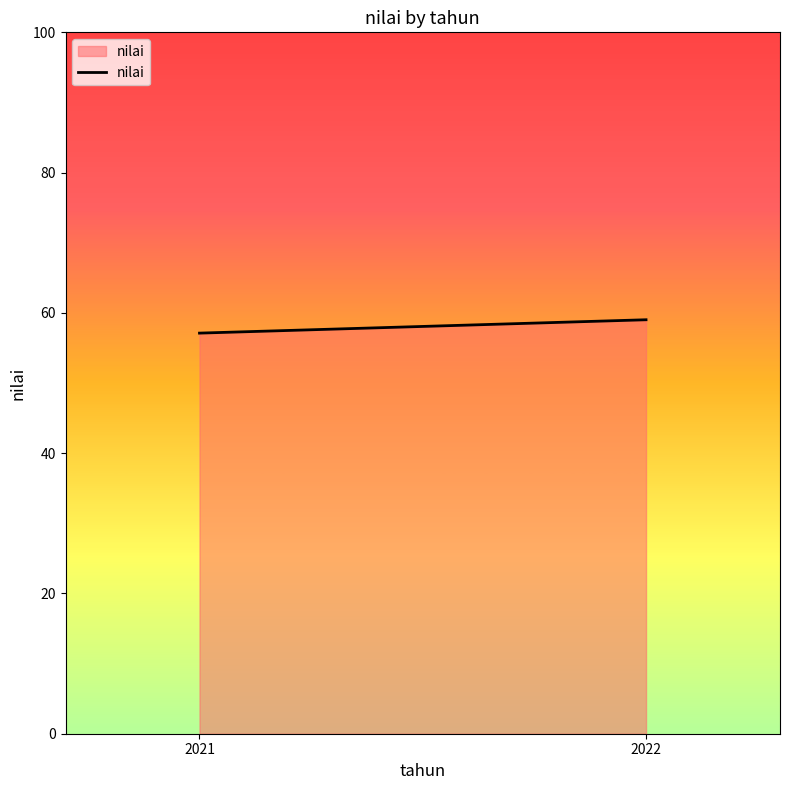

True or false: the data shows 59.0 at 2022.

True